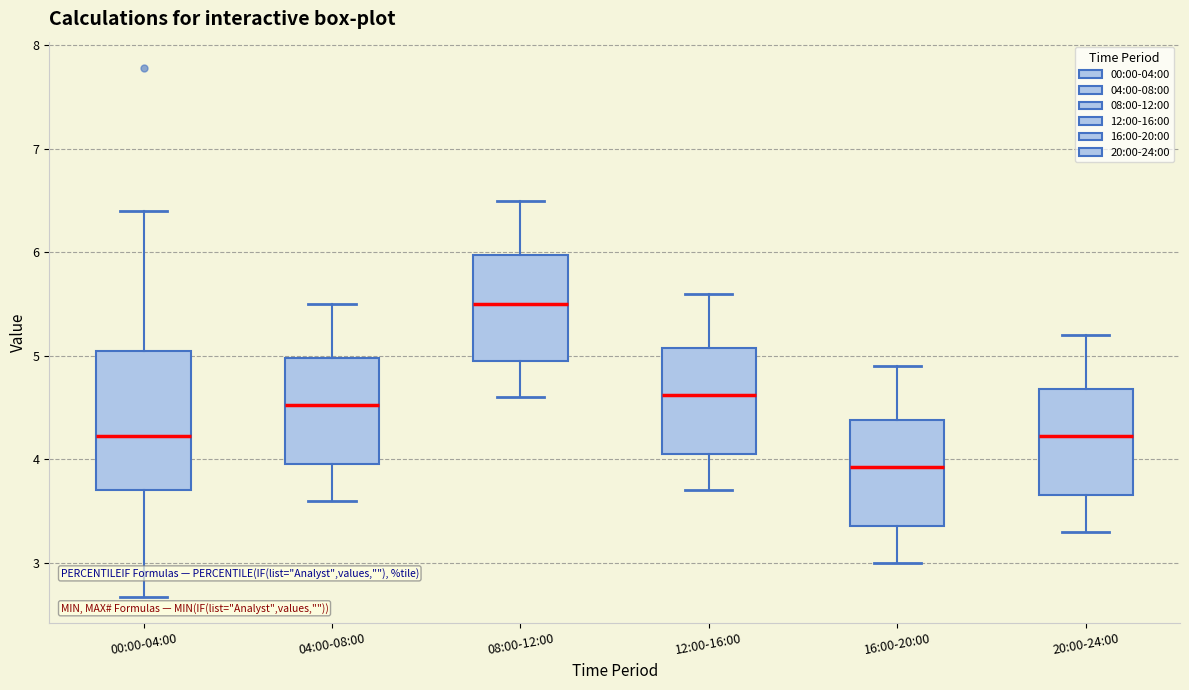

Which box has the highest median line?

08:00-12:00